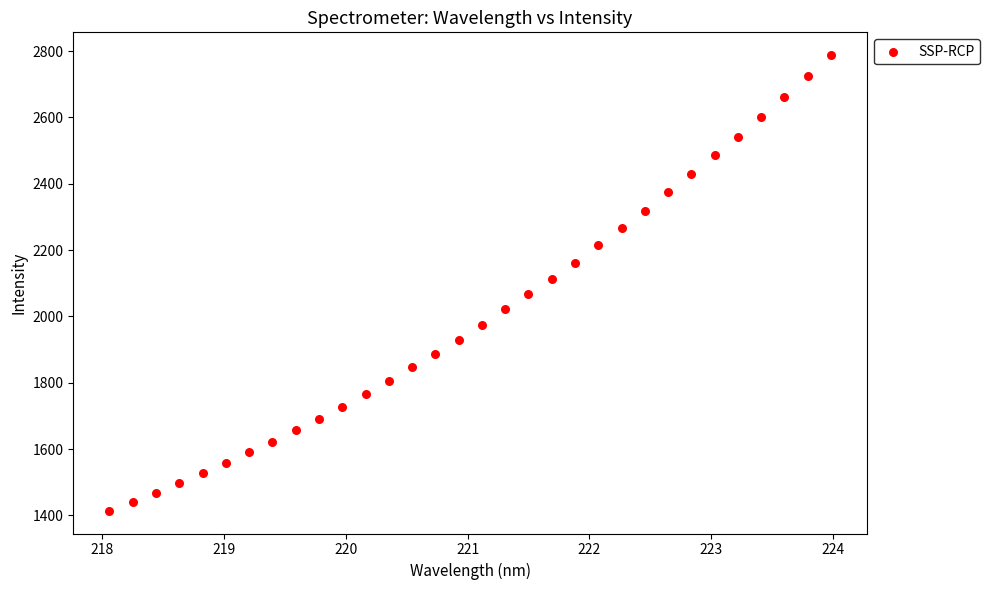

What is the range of X values (max minus min)?

5.9